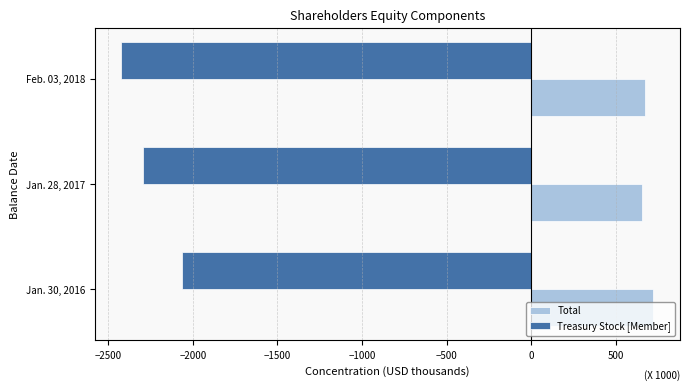

What is the difference between the highest and lowest values at Jan. 28, 2017?

2942.0